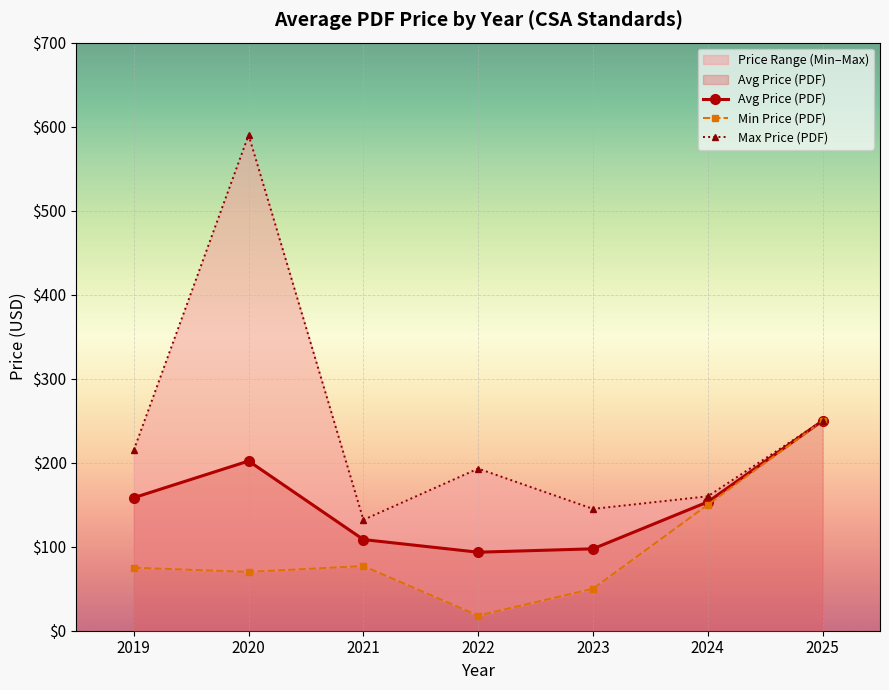

What is the lowest value of the Avg Price (PDF) series?

93.5